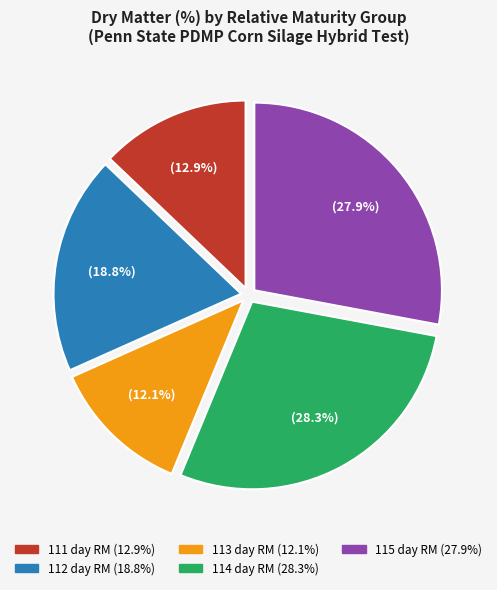

Does any single category account for the majority?

No